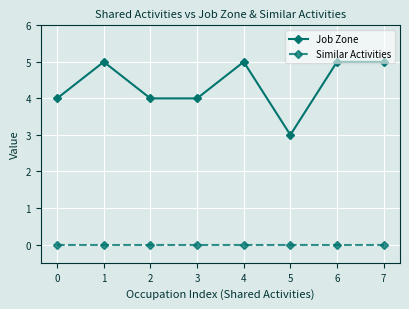

How many lines are shown in the chart?

2